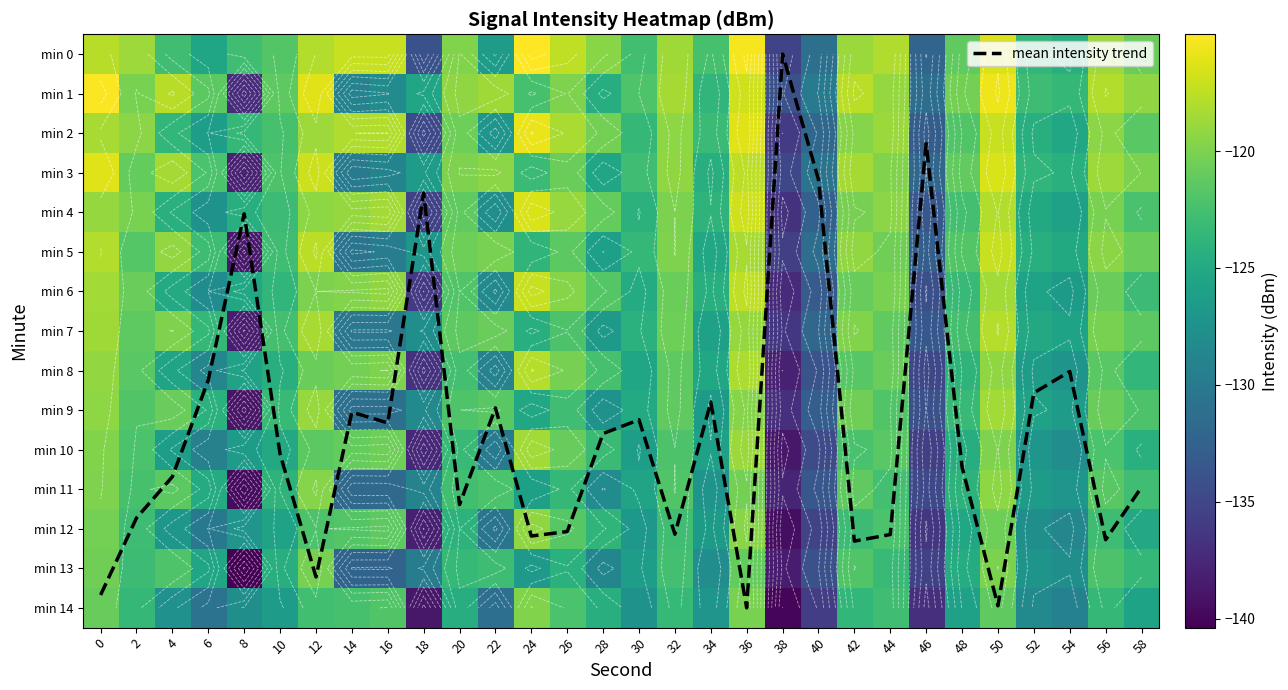

What is the difference between the maximum and second lowest values in the min 14 series?

19.0